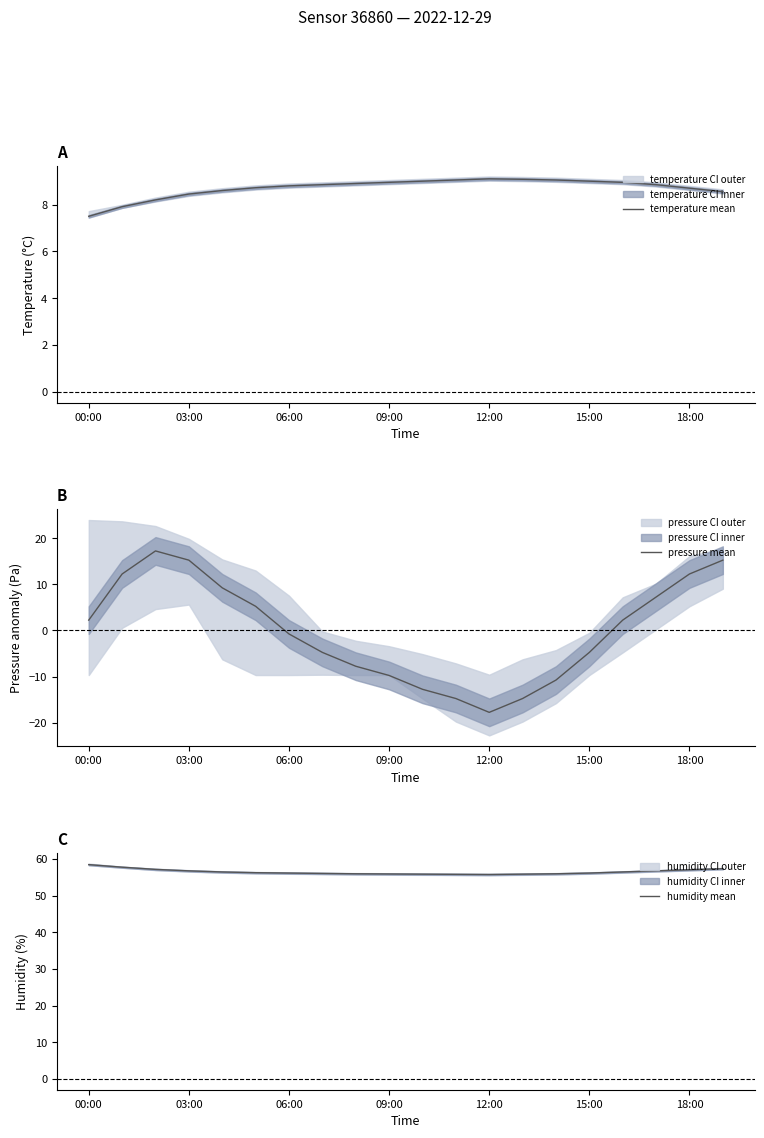

The value of pressure mean at 09:00 is -13.3. True or false?

False